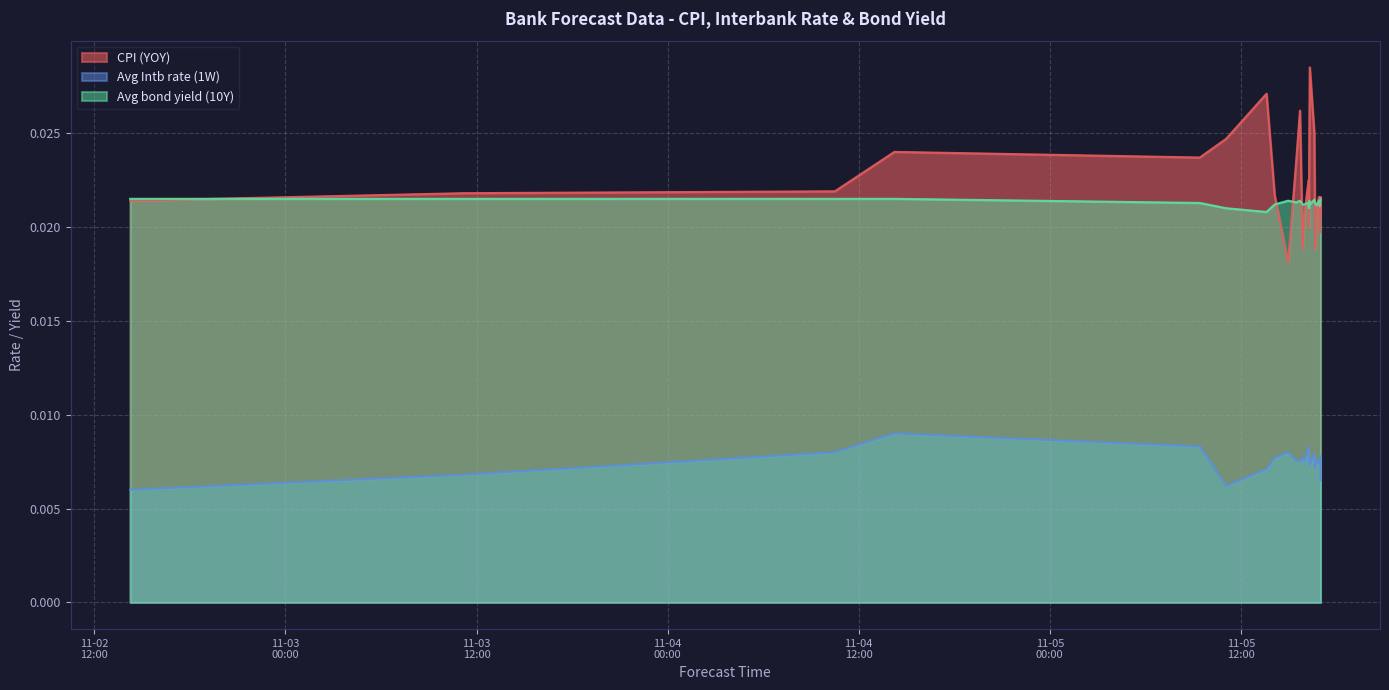

What is the sum of all CPI (YOY) values?

0.5